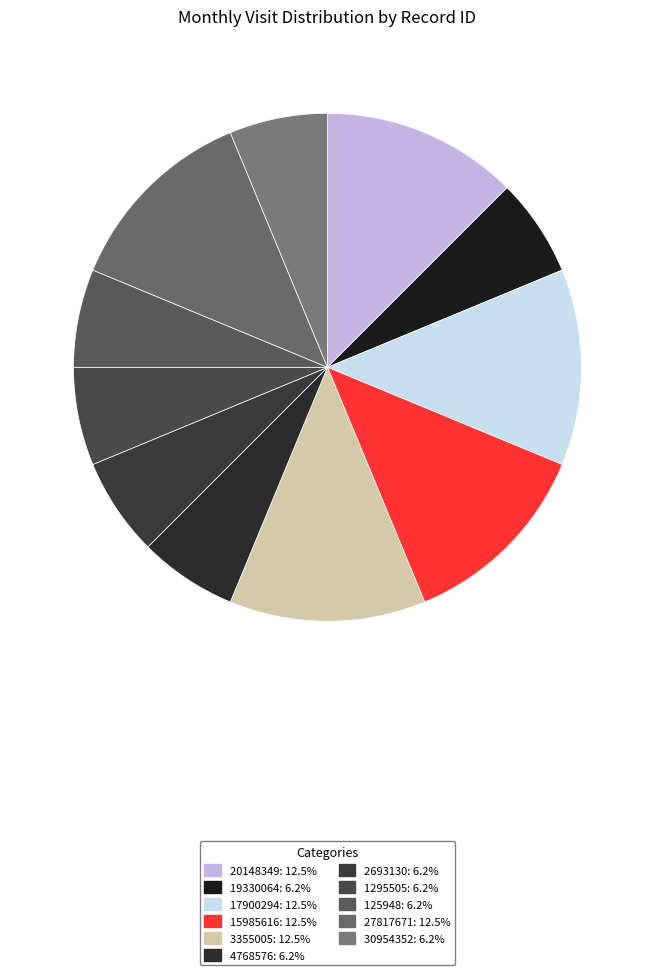

What is the smallest slice in the pie chart?

19330064